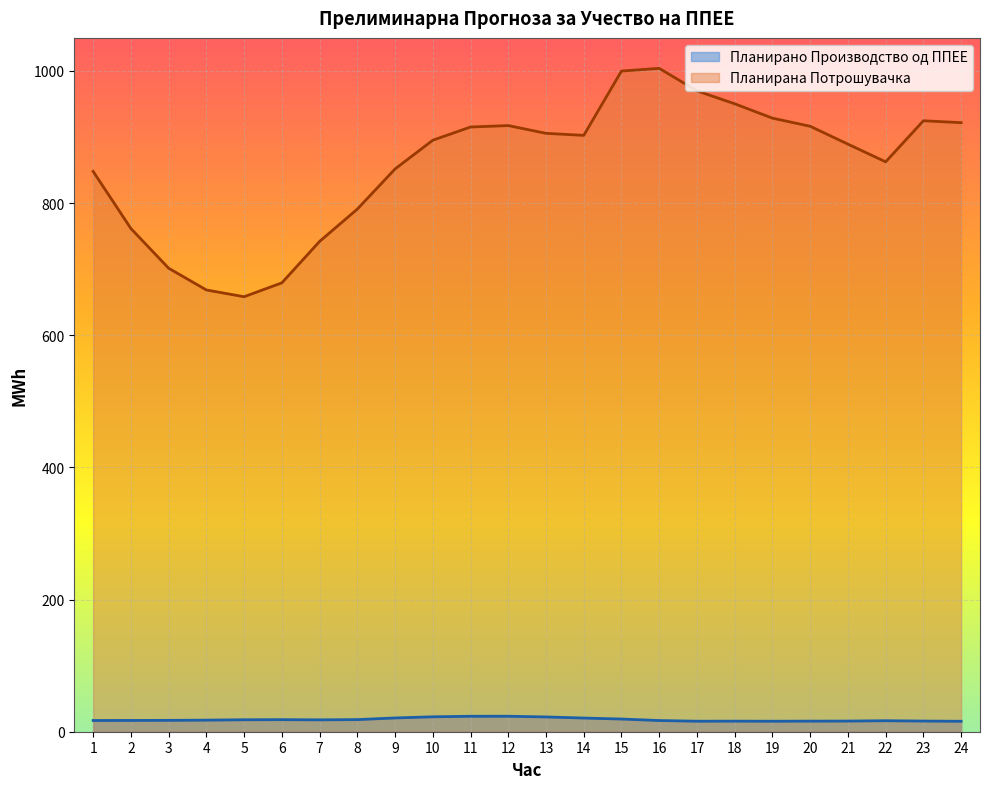

The value of Планирана Потрошувачка at 10 is 266.2. True or false?

False